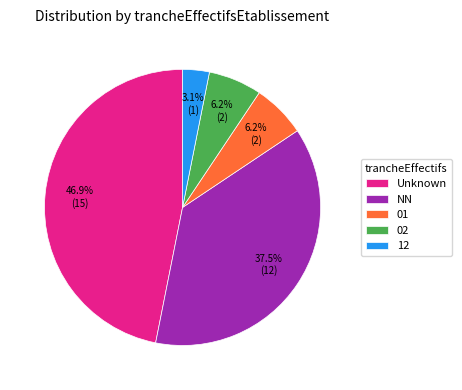

What is the smallest slice in the pie chart?

12